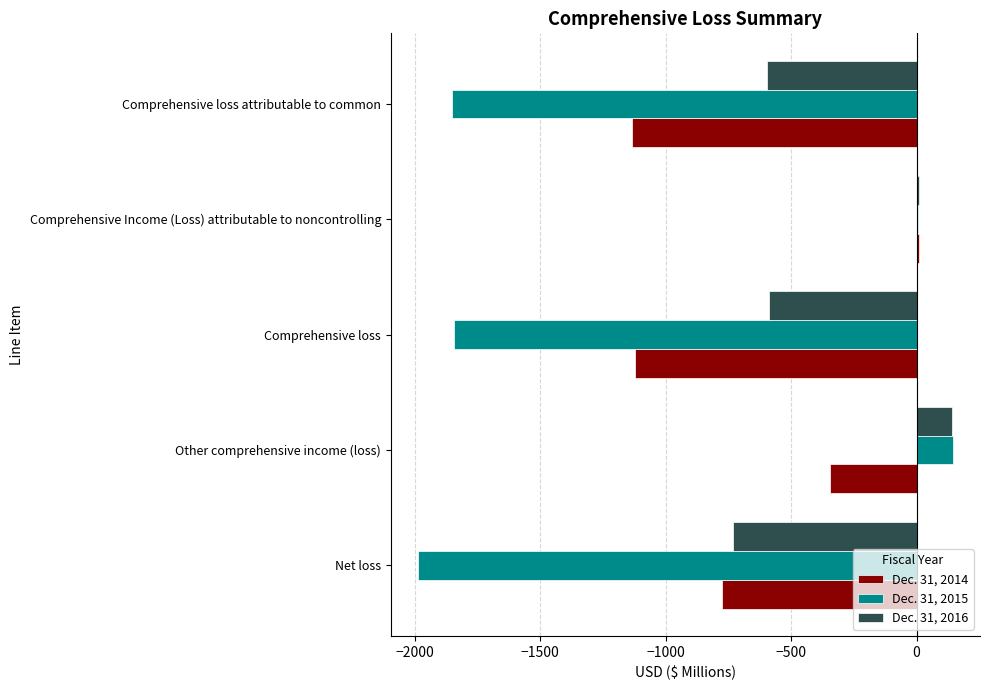

The value of Dec. 31, 2015 at Comprehensive loss attributable to common is -1850.1. True or false?

True